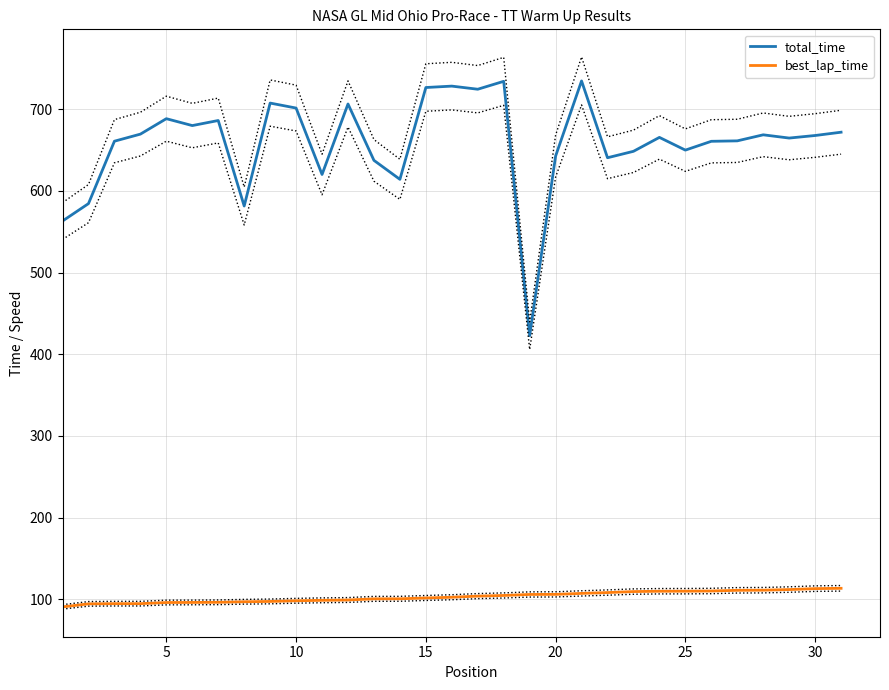

True or false: total_time and best_lap_time intersect in this chart.

False